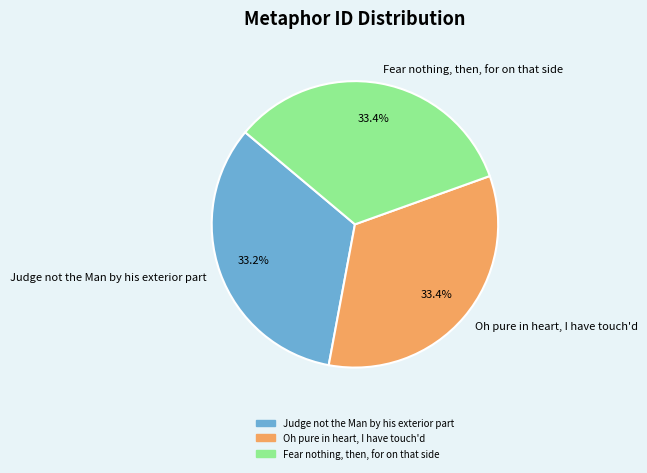

Does any single category account for the majority?

No